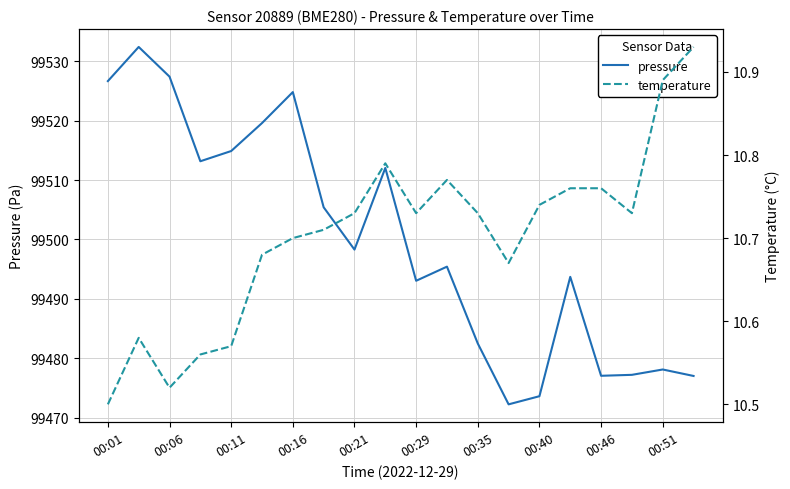

Reading left to right, list all the values displayed in this chart.

pressure: 99526.7	99532.4	99527.4	99513.2	99514.9	99519.6	99524.8	99505.4	99498.3	99512.0	99493.0	99495.4	99482.5	99472.2	99473.6	99493.7	99477.0	99477.2	99478.1	99477.0
temperature: 10.5	10.6	10.5	10.6	10.6	10.7	10.7	10.7	10.7	10.8	10.7	10.8	10.7	10.7	10.7	10.8	10.8	10.7	10.9	10.9